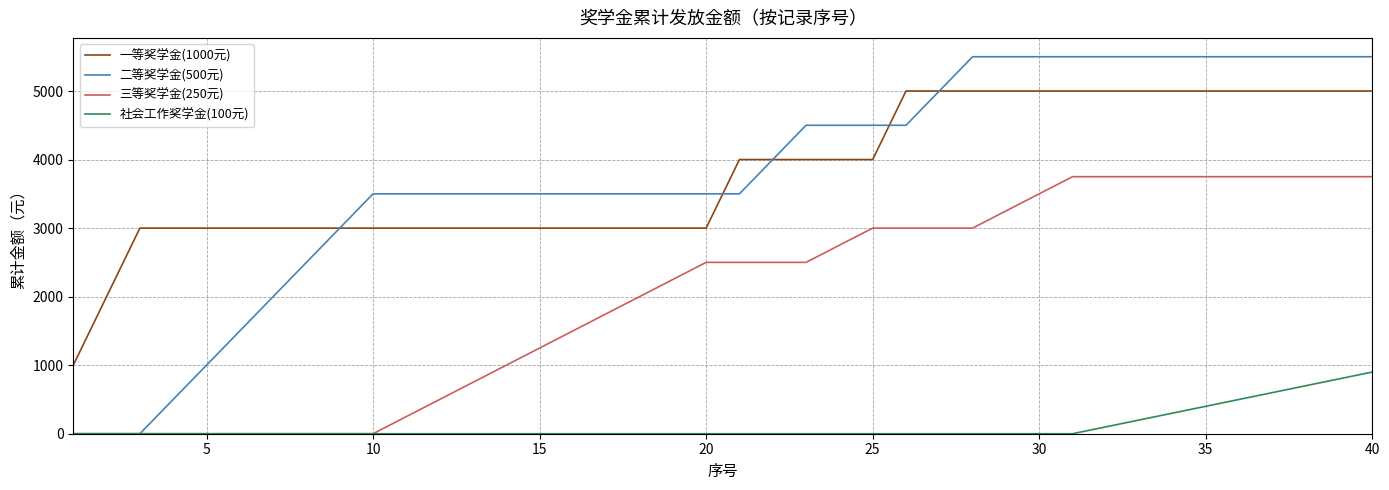

List the series in order of their peak value, lowest first.

社会工作奖学金(100元), 三等奖学金(250元), 一等奖学金(1000元), 二等奖学金(500元)